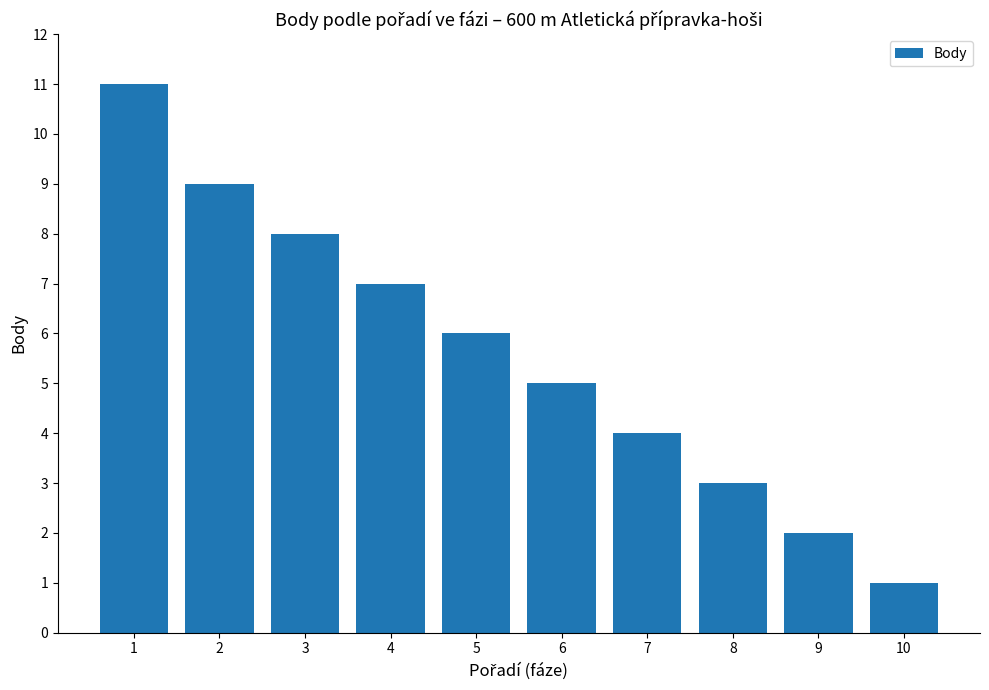

Are the bars horizontal?

No